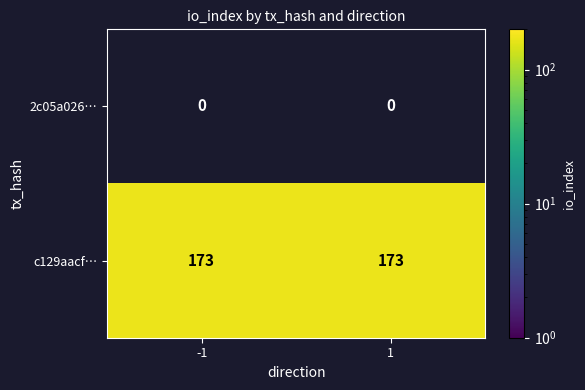

What is the lowest value of the c129aacf… series?

173